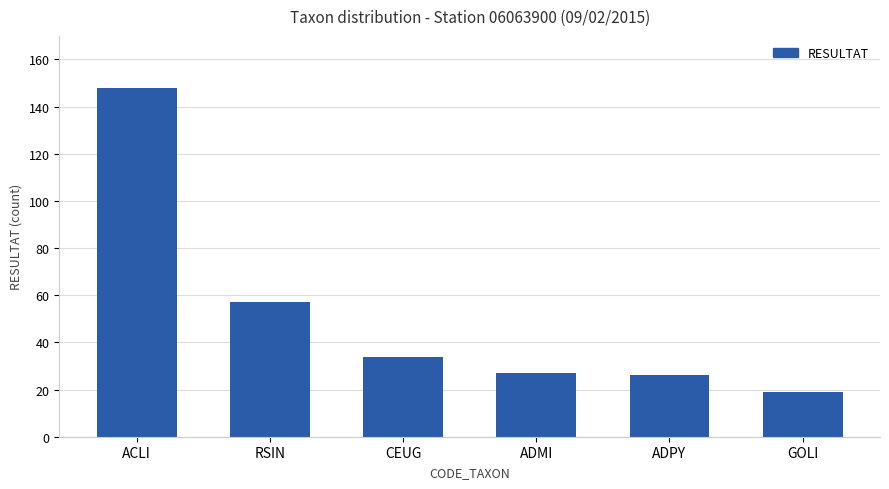

Reading right to left, what are all the values shown in this chart?

19	26	27	34	57	148